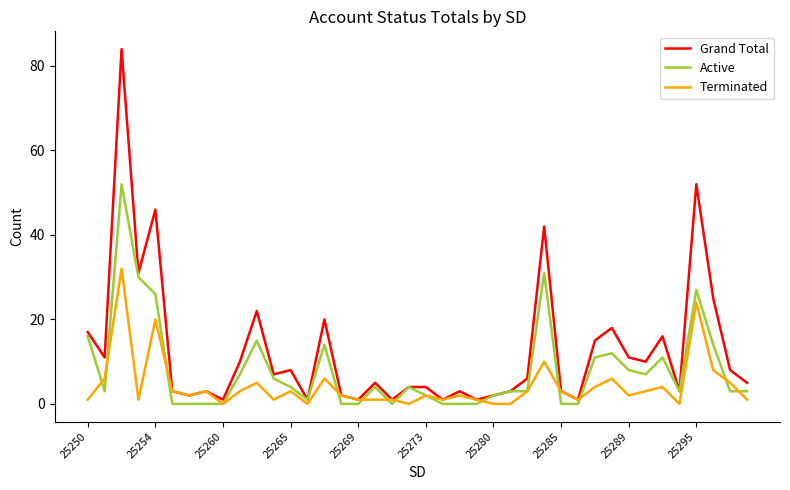

Which series has the largest range (max minus min)?

Grand Total